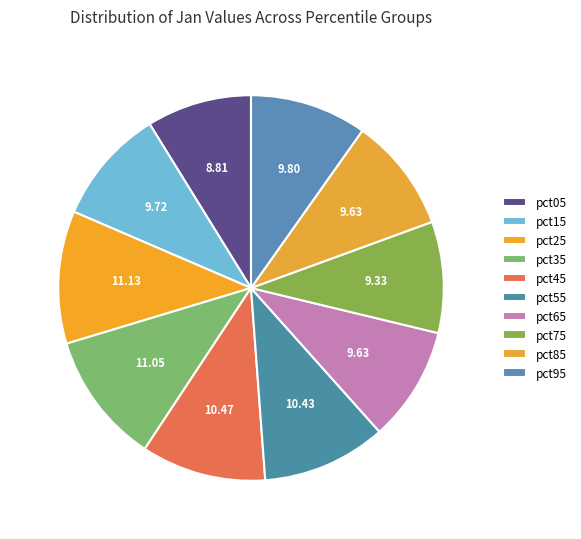

What is the largest slice in the pie chart?

pct25